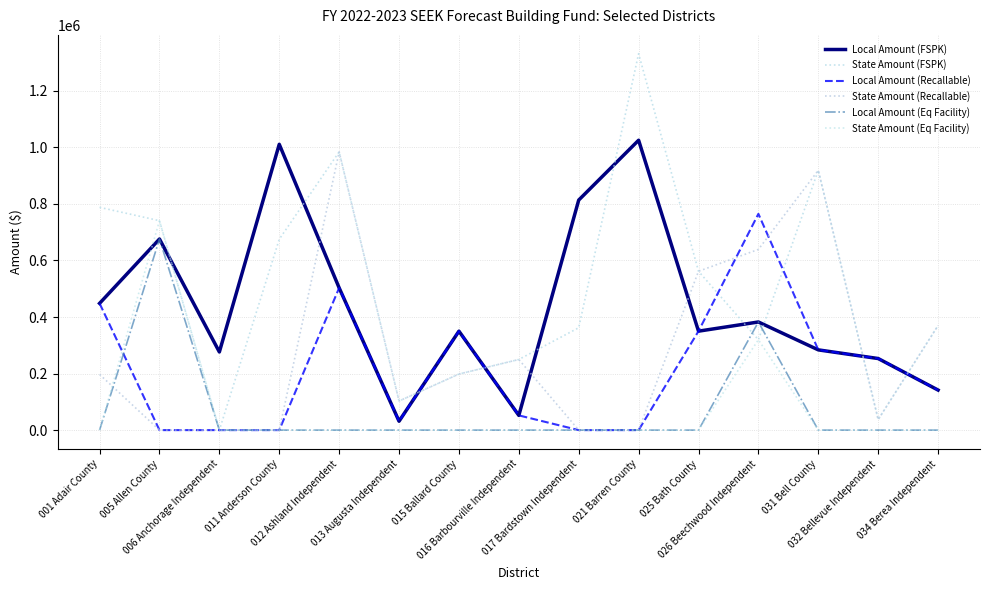

Read the Local Amount (FSPK) value at 013 Augusta Independent, to the nearest 50.

31350